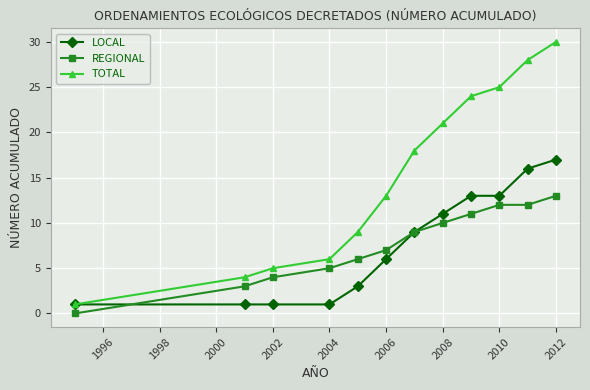

List the series in order of their peak value, highest first.

TOTAL, LOCAL, REGIONAL